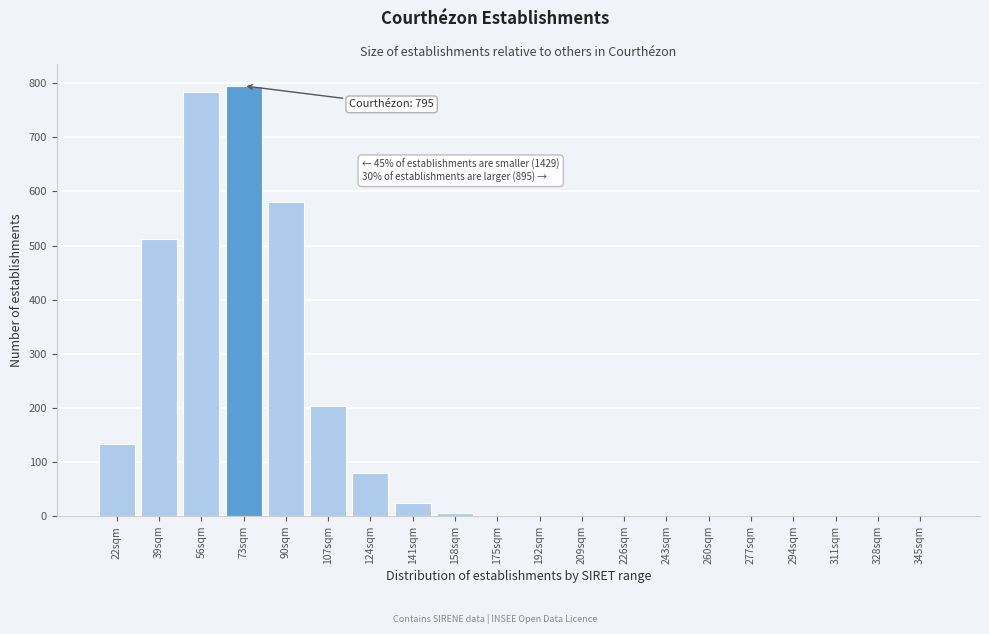

Reading right to left, extract all data points from this chart.

345sqm=0	328sqm=0	311sqm=0	294sqm=0	277sqm=0	260sqm=0	243sqm=0	226sqm=0	209sqm=0	192sqm=0	175sqm=0	158sqm=6	141sqm=24	124sqm=80	107sqm=204	90sqm=581	73sqm=795	56sqm=783	39sqm=512	22sqm=134